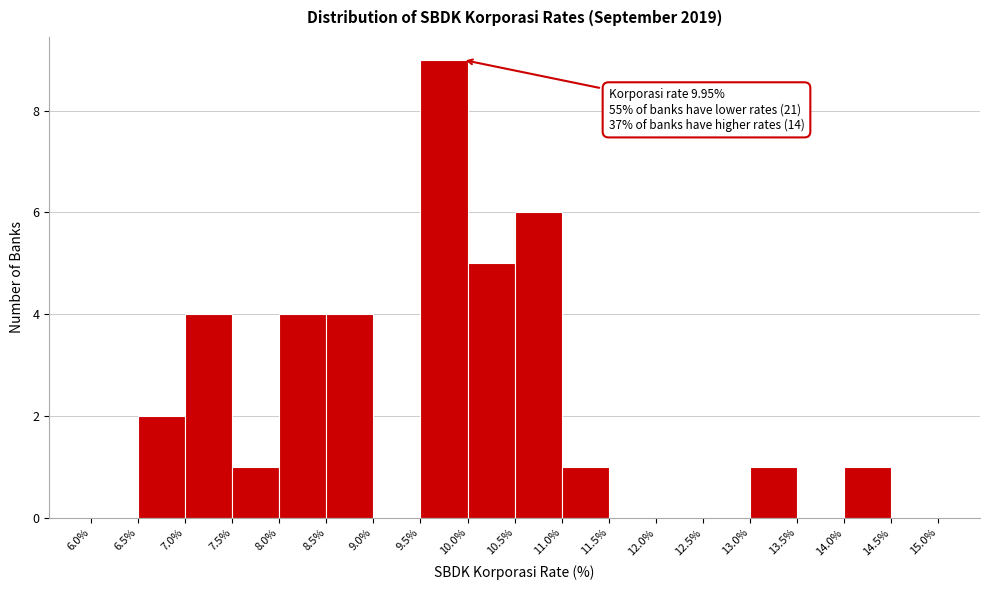

Which range on the x-axis has the tallest bar?

9.5% to 10.0%